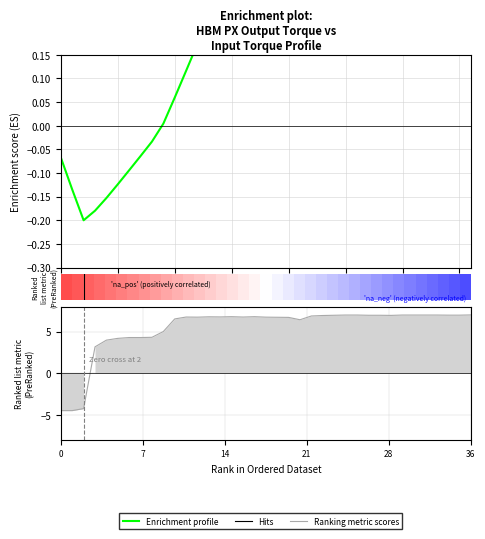

At which label is Enrichment profile closest to 0?

9